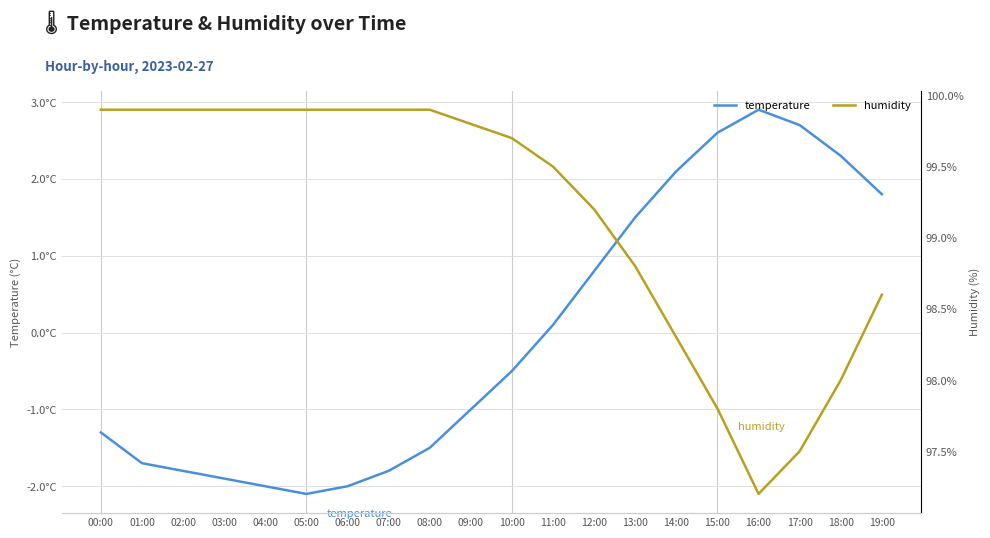

Which label corresponds to the largest value in the chart?

00:00